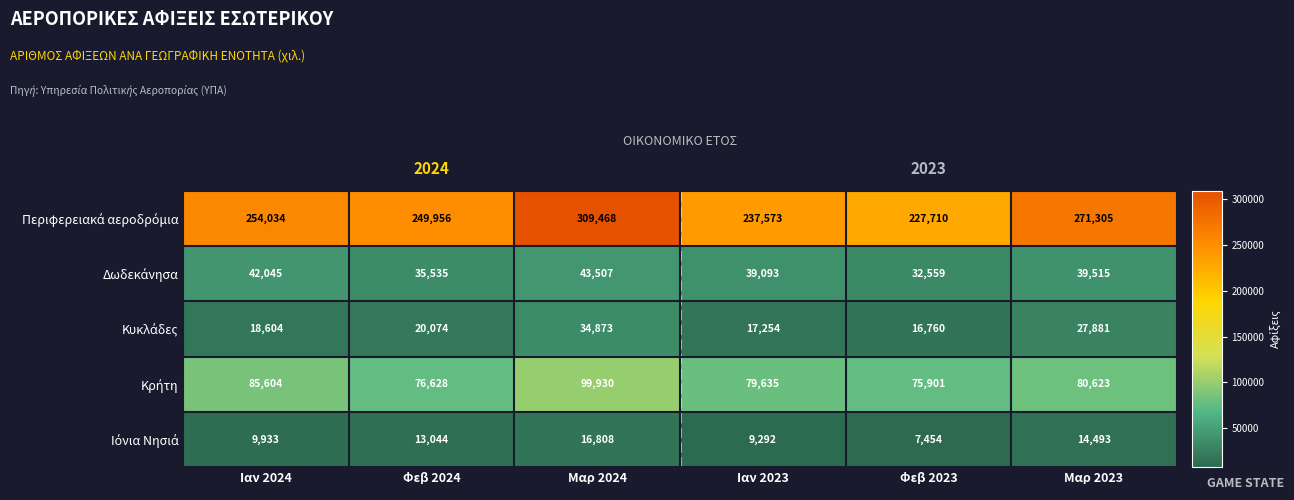

At how many categories does at least one series exceed 305361?

1